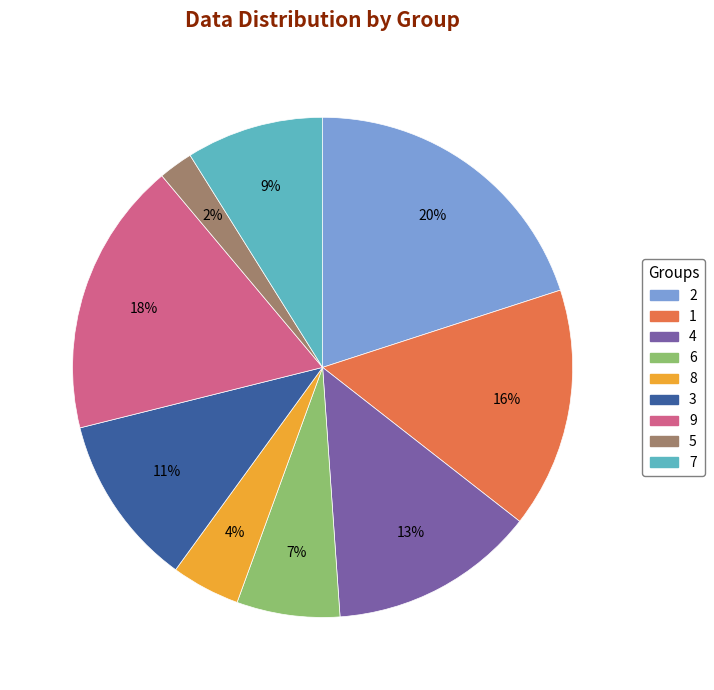

Rank the categories by value from lowest to highest.

5, 8, 6, 7, 3, 4, 1, 9, 2